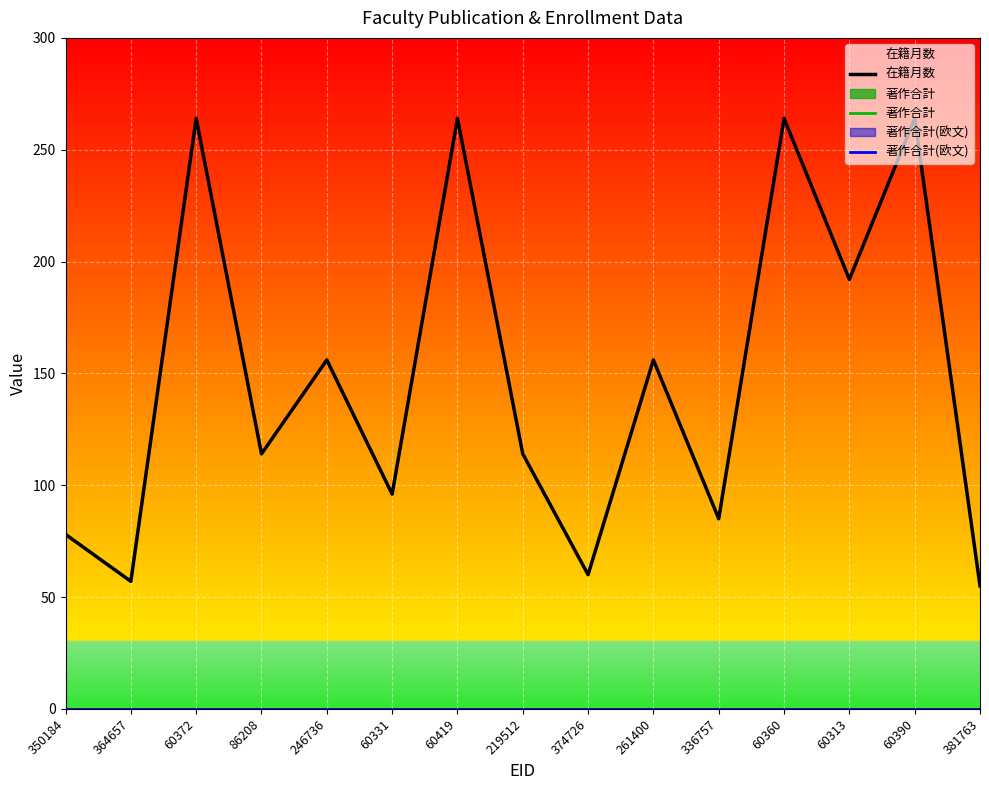

True or false: 著作合計 and 著作合計(欧文) intersect in this chart.

False